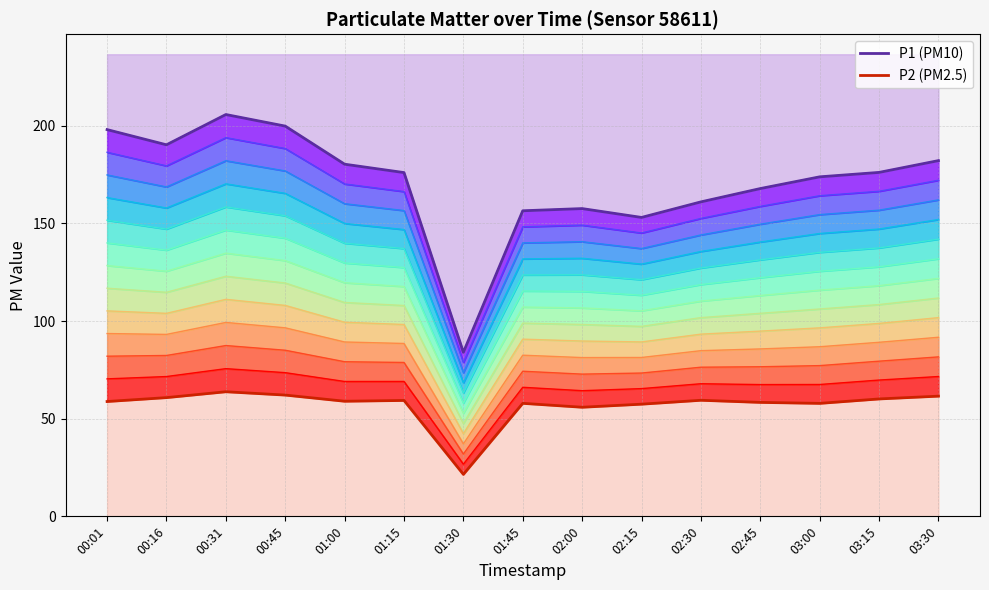

At which label is P2 closest to 42?

02:00